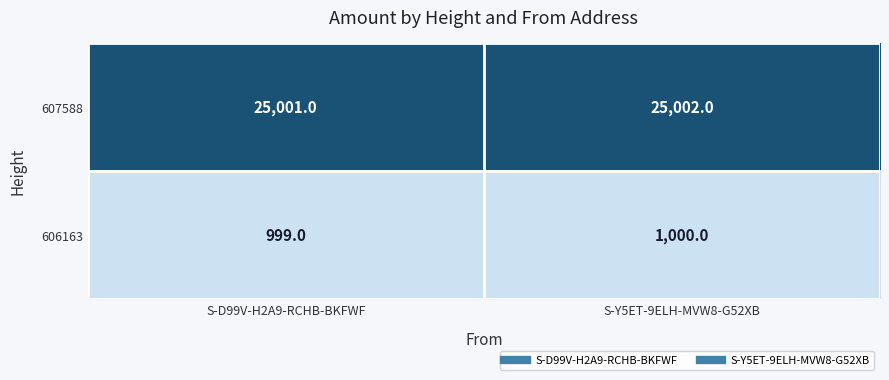

The 606163 series shows 999 at S-D99V-H2A9-RCHB-BKFWF. True or false?

True